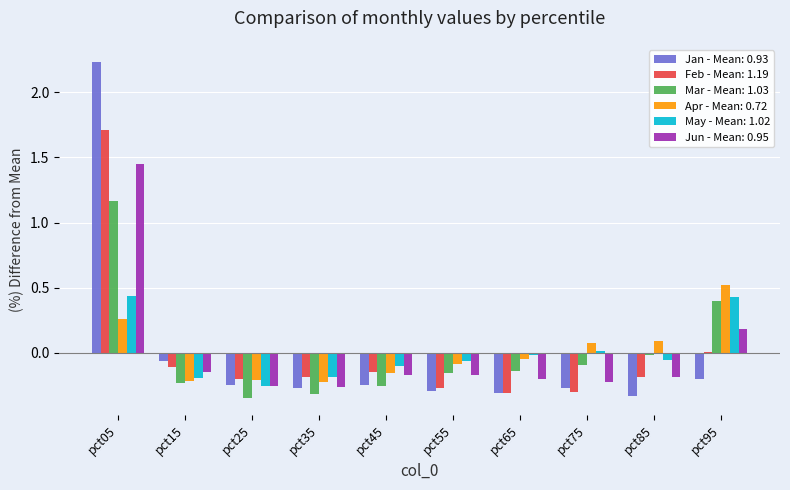

What is the total value across all series at pct35?

-1.4